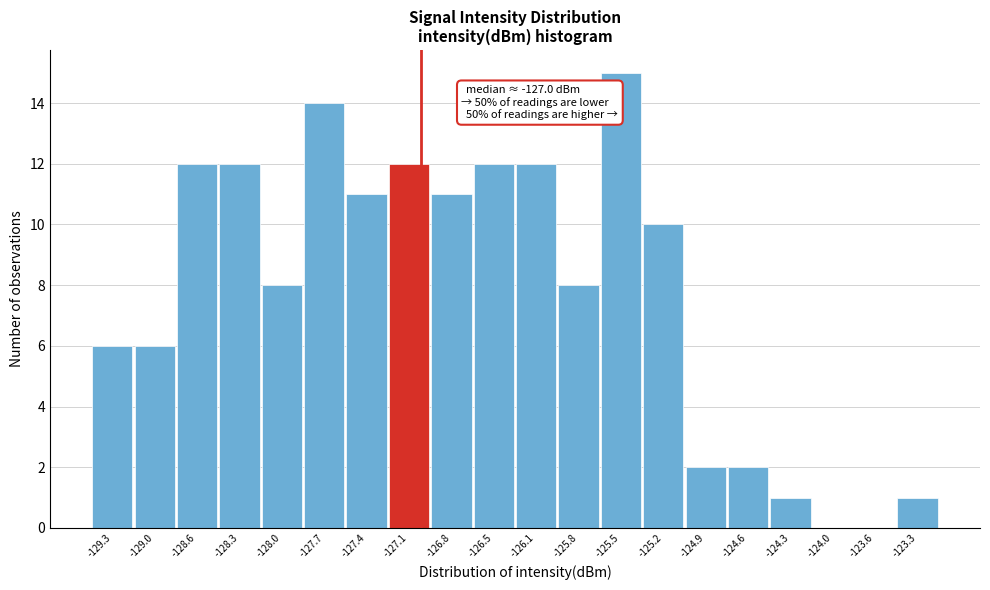

Over which range of the x-axis is the bar tallest?

-125.70 to -125.35